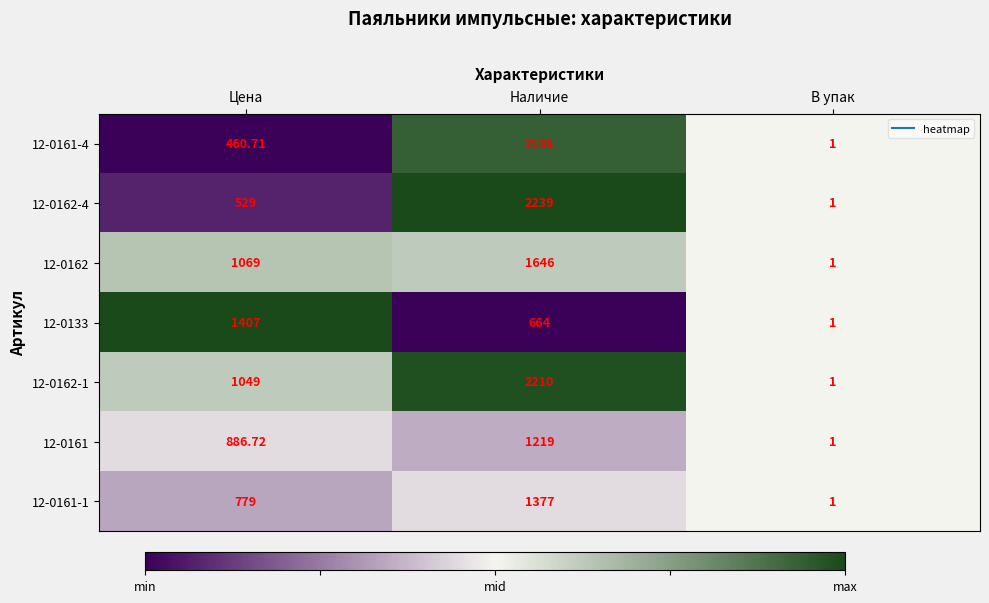

Count the number of categories in the chart.

3